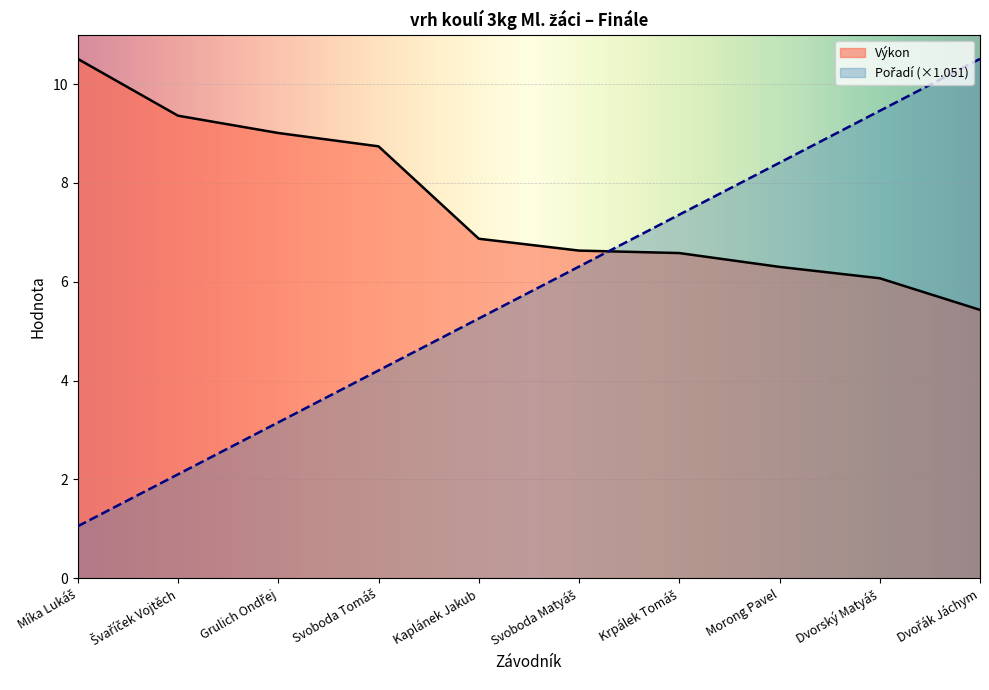

Reading left to right, what are all the values shown in this chart?

Pořadí: Míka Lukáš=1.1	Švaříček Vojtěch=2.1	Grulich Ondřej=3.2	Svoboda Tomáš=4.2	Kaplánek Jakub=5.3	Svoboda Matyáš=6.3	Krpálek Tomáš=7.4	Morong Pavel=8.4	Dvorský Matyáš=9.5	Dvořák Jáchym=10.5
Výkon: Míka Lukáš=10.5	Švaříček Vojtěch=9.4	Grulich Ondřej=9.0	Svoboda Tomáš=8.7	Kaplánek Jakub=6.9	Svoboda Matyáš=6.6	Krpálek Tomáš=6.6	Morong Pavel=6.3	Dvorský Matyáš=6.1	Dvořák Jáchym=5.4